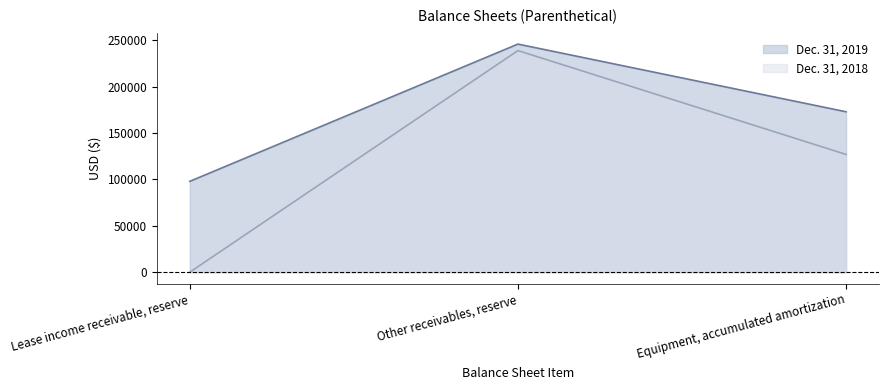

The value of Dec. 31, 2018 at Equipment, accumulated amortization is 127000. True or false?

True